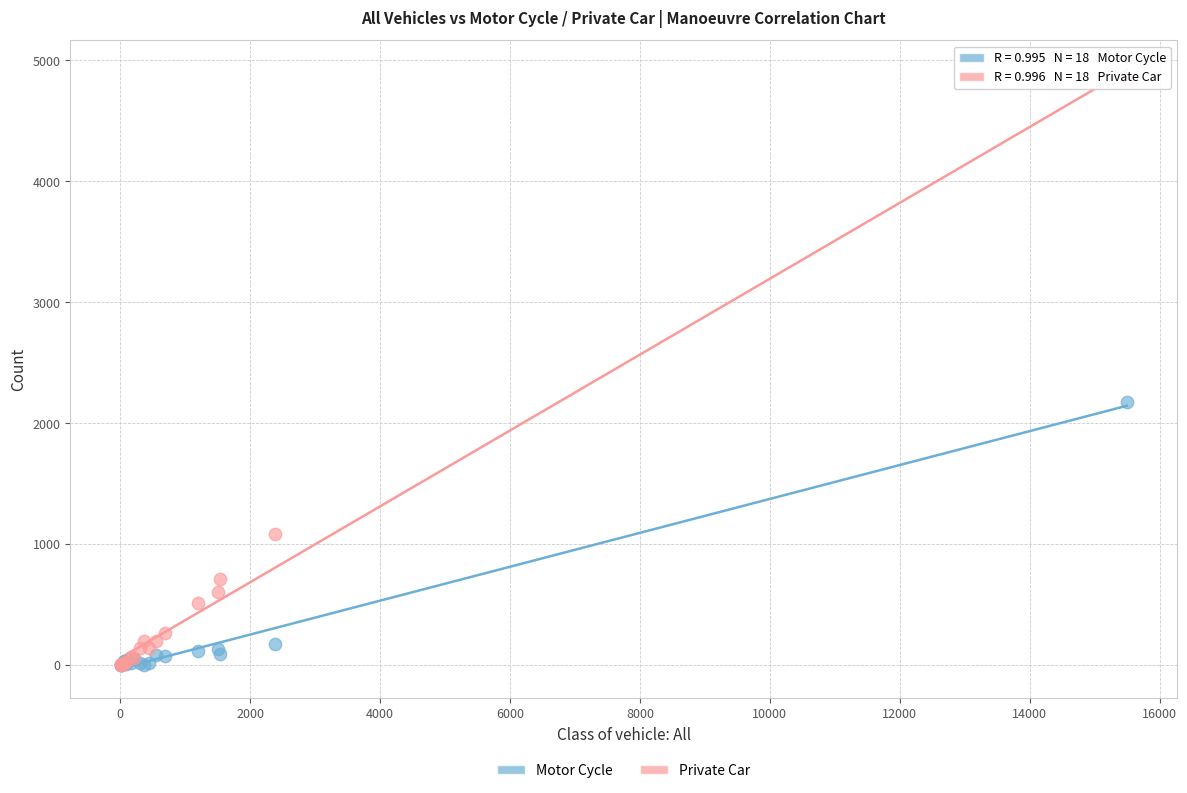

Across all series, what Y value is closest to 2424?

2179